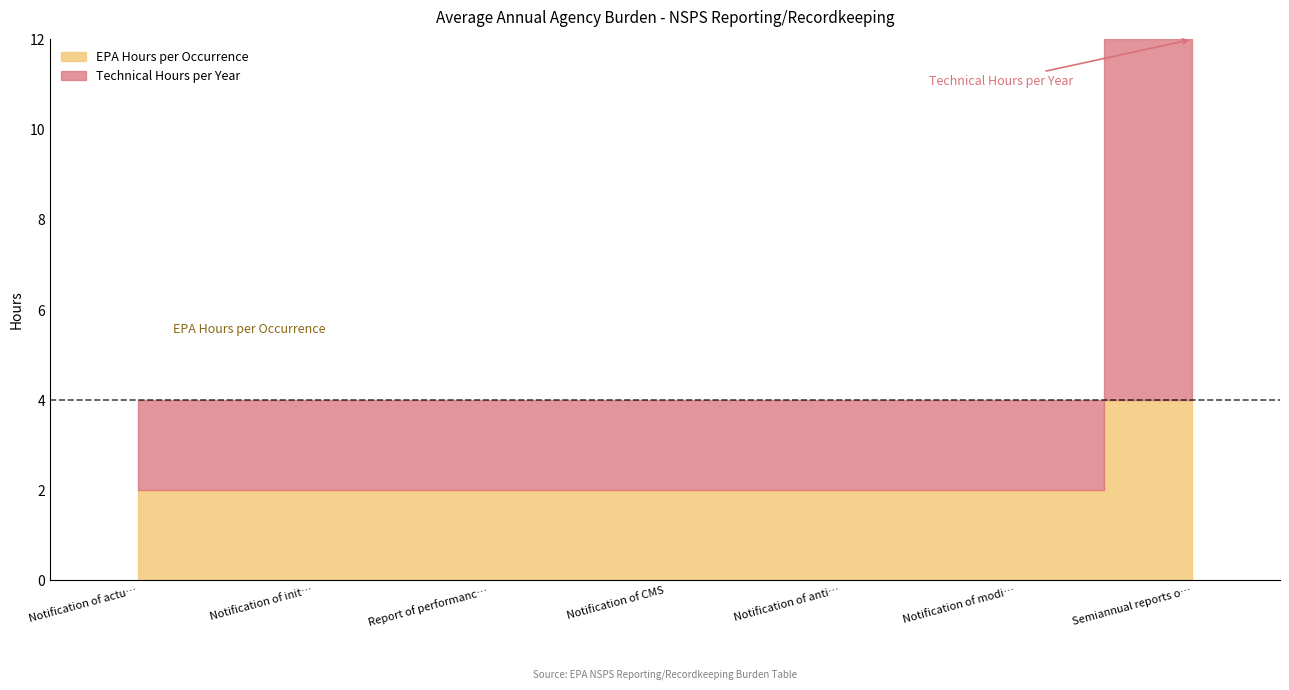

Which category has the lowest value across all series?

Notification of actual startup